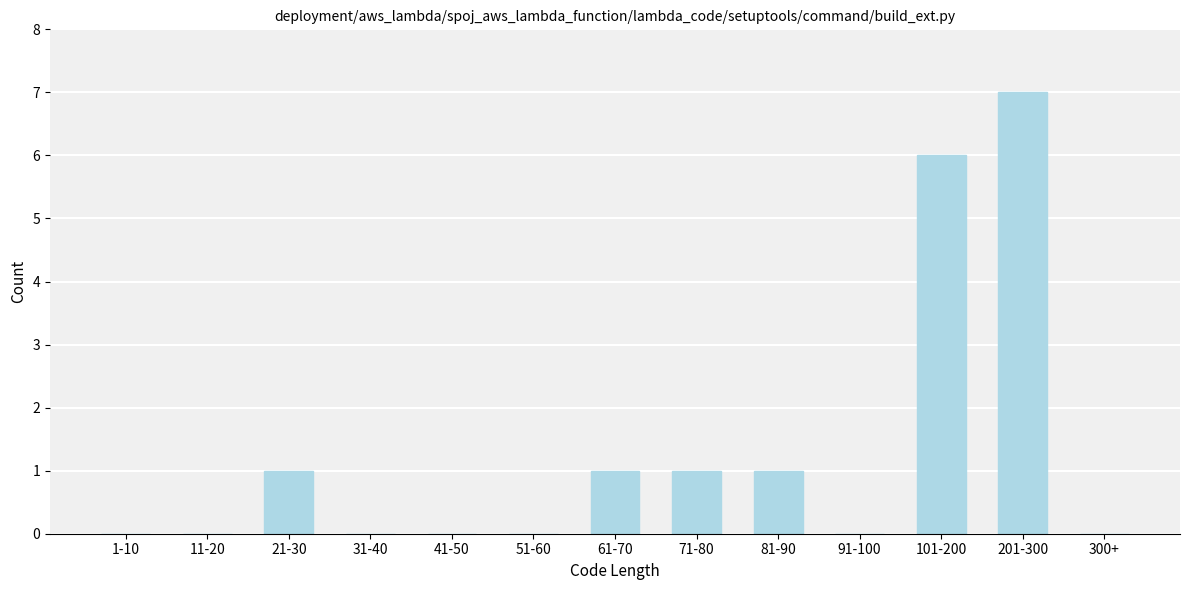

Reading left to right, extract all data points from this chart.

1-10=0	11-20=0	21-30=1	31-40=0	41-50=0	51-60=0	61-70=1	71-80=1	81-90=1	91-100=0	101-200=6	201-300=7	300+=0